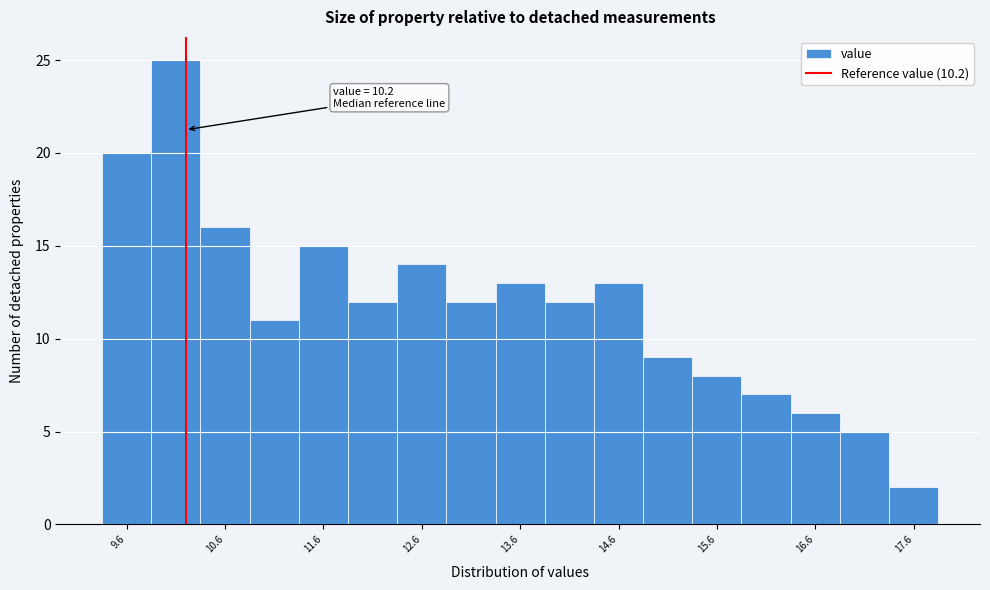

Over which range of the x-axis is the bar tallest?

9.85 to 10.35